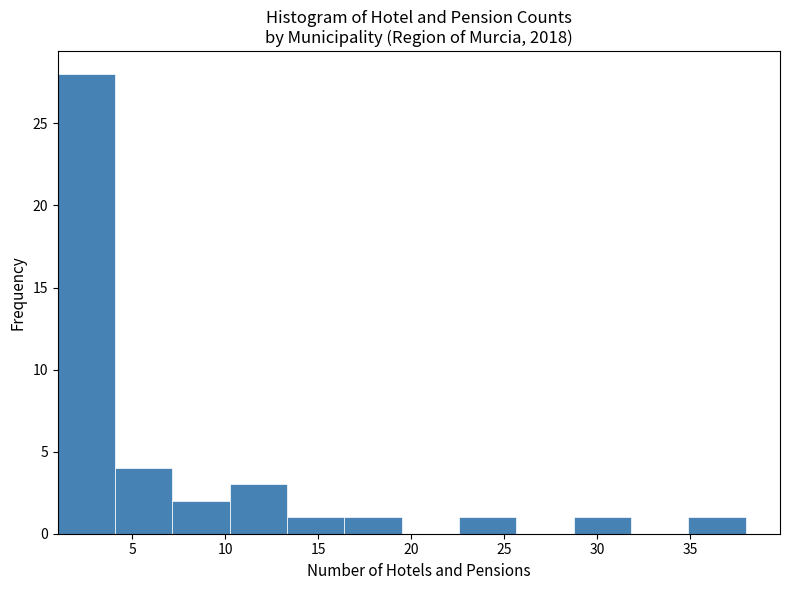

How tall is the bar that spans 22.5 to 25.5 on the x-axis? Neither the bar edges nor the heights are printed on the chart, so give them approximately, as read against the axes.

1